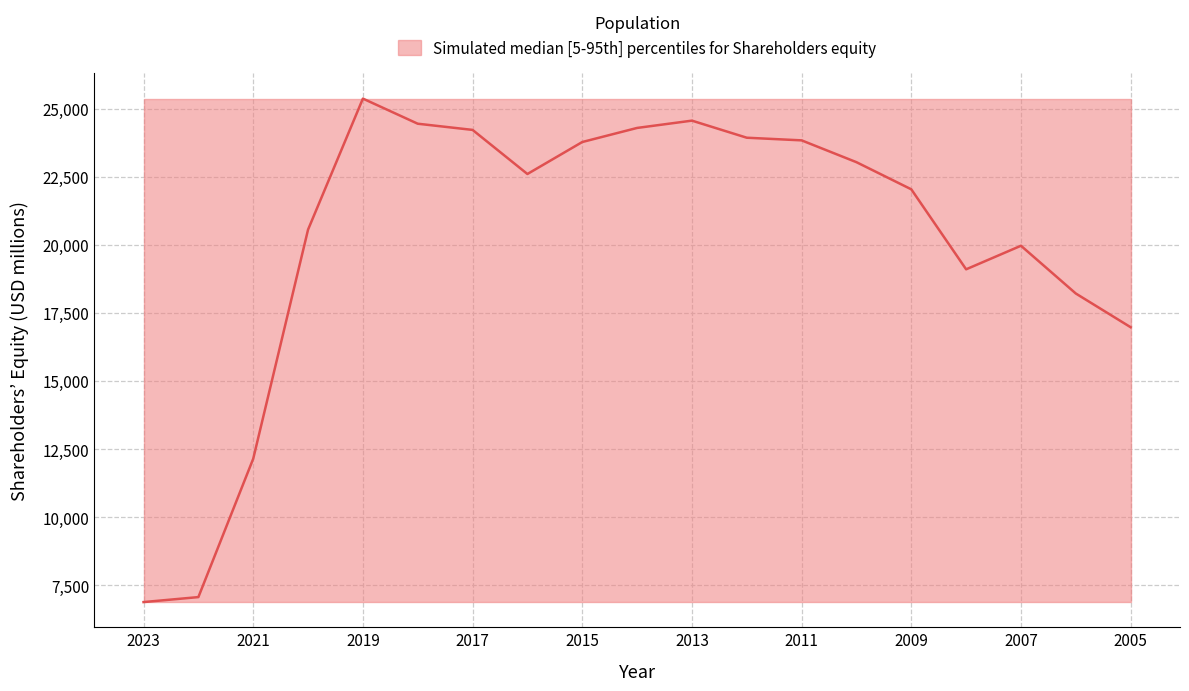

True or false: upper and Shareholders equity cross at least once.

False